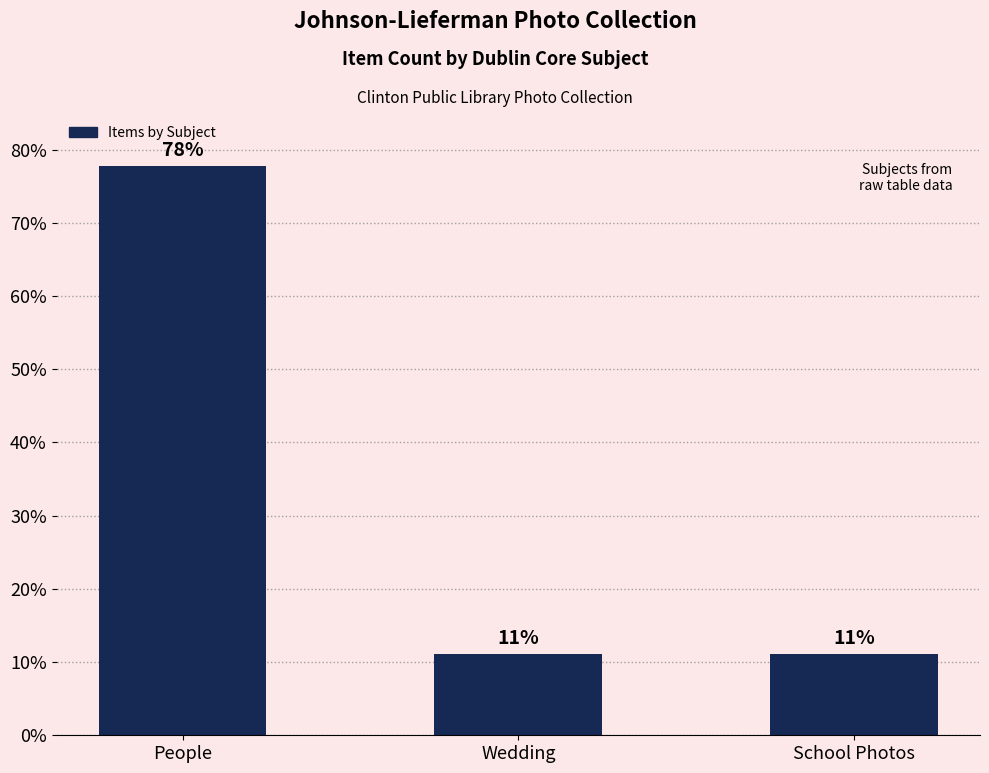

What is the smallest value displayed?

11.1